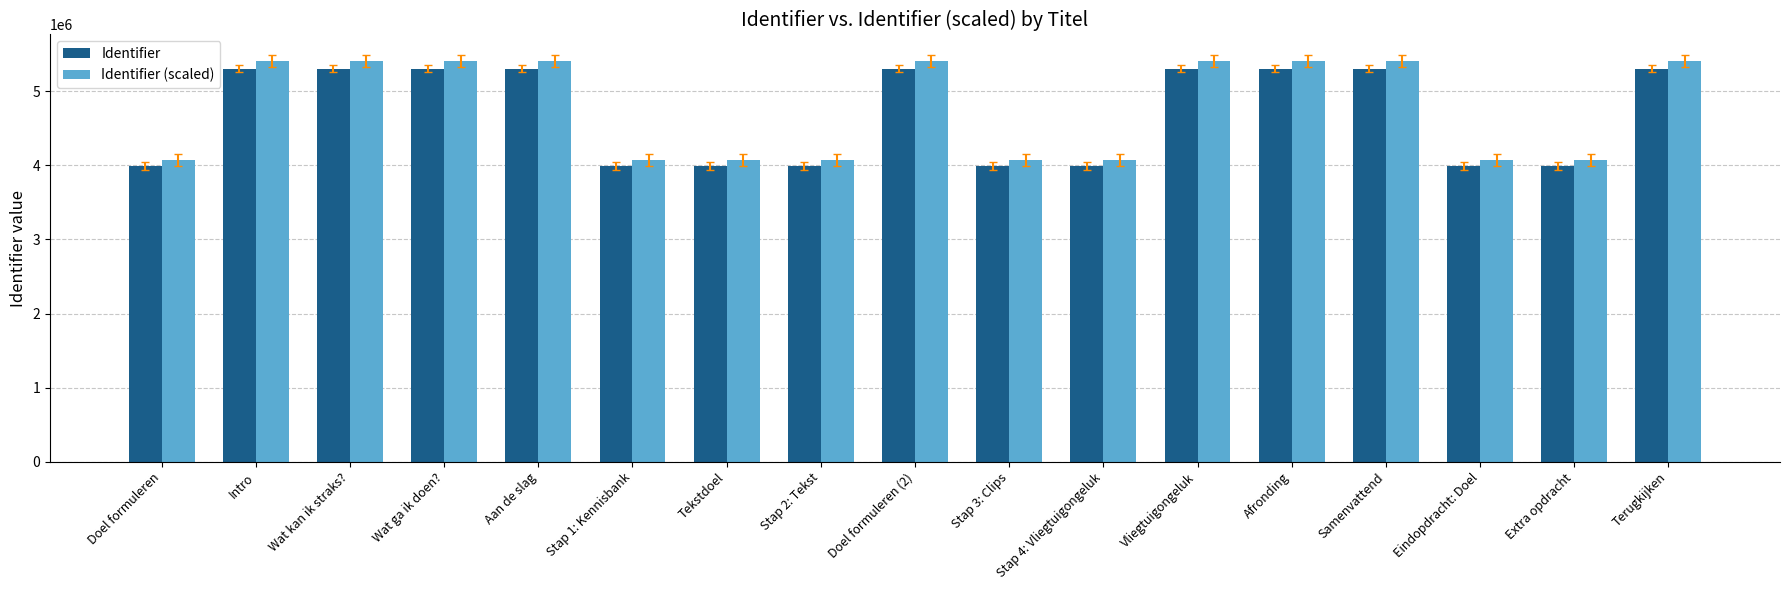

Where is Identifier nearest to the value 4646590?

Intro